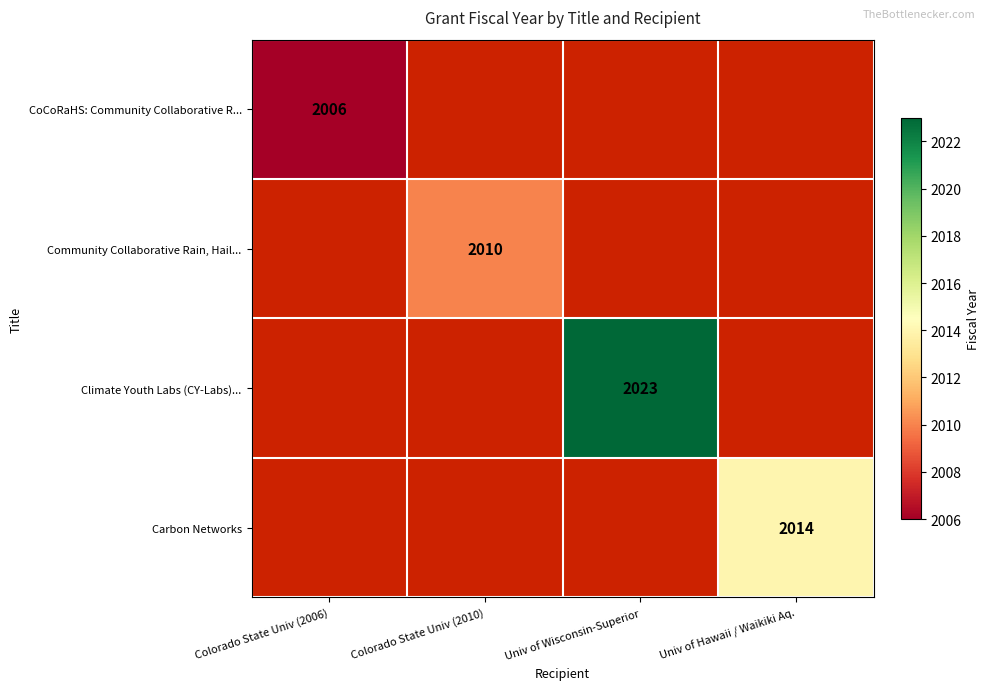

Is it true that Community Collaborative Rain, Hail... equals 3504 at Colorado State Univ (2010)?

False